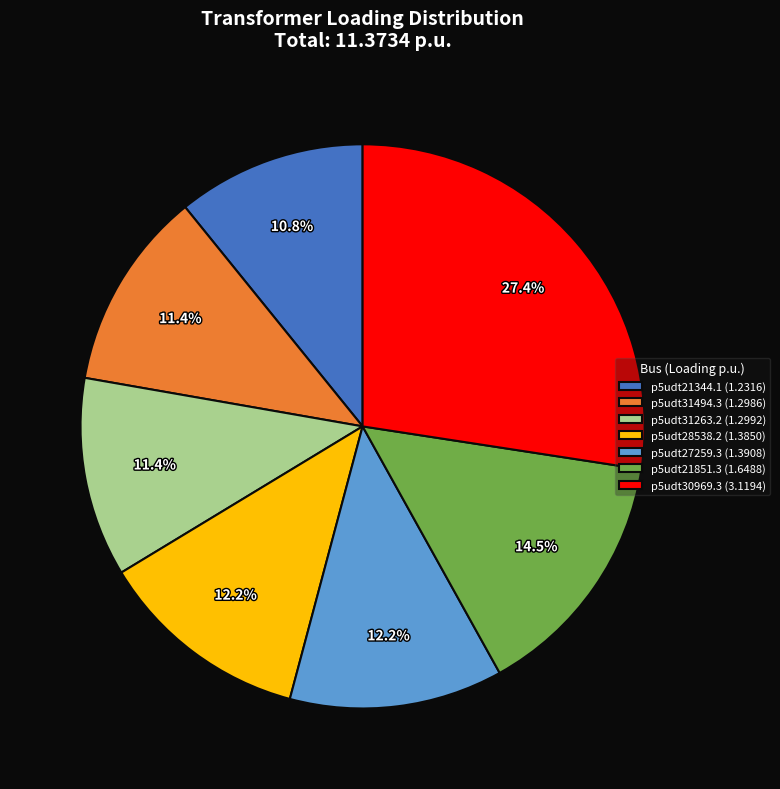

Between p5udt31494.3 (1.2986) and p5udt21851.3 (1.6488), which is larger?

p5udt21851.3 (1.6488)